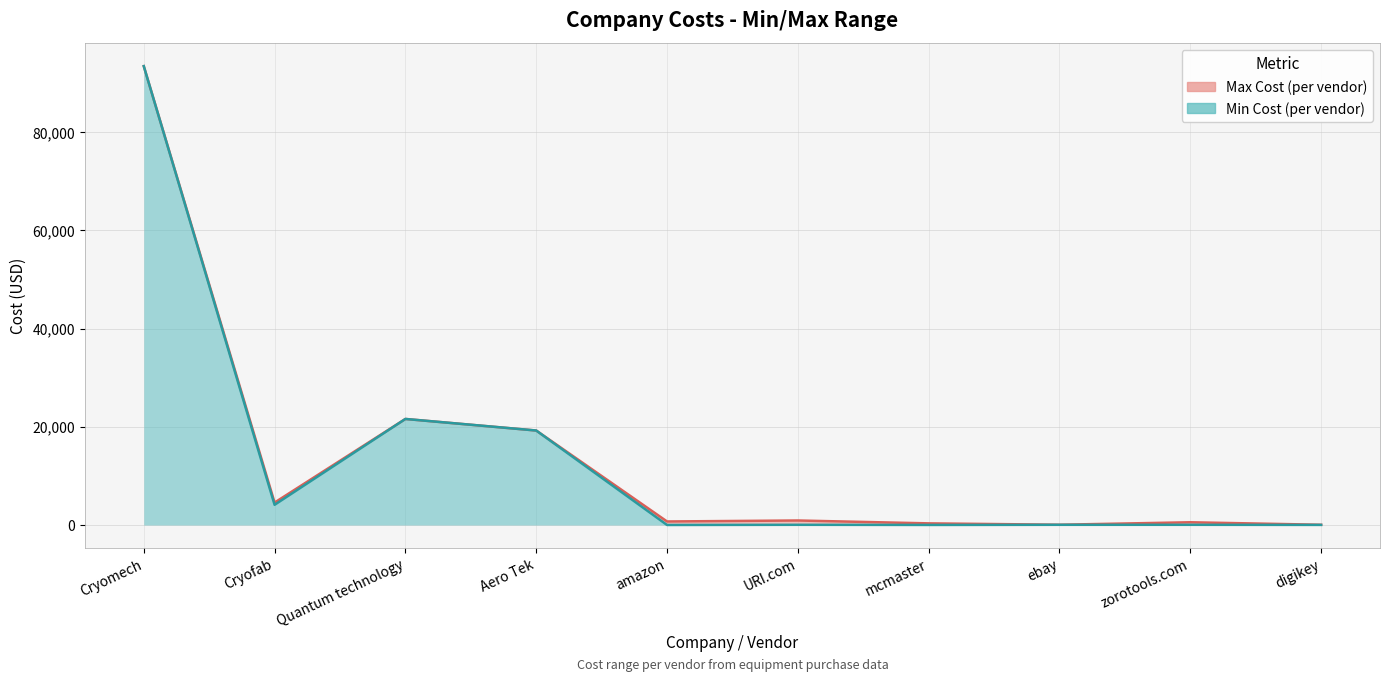

True or false: Min Cost and Max Cost intersect in this chart.

False